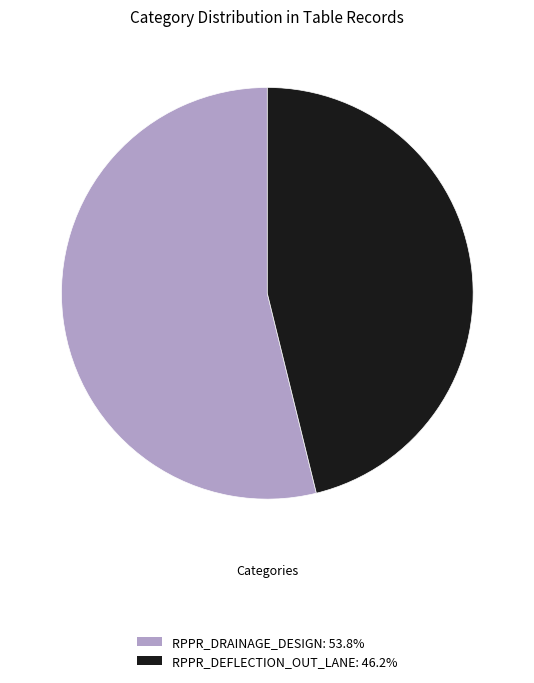

Which slice is the largest?

RPPR_DRAINAGE_DESIGN